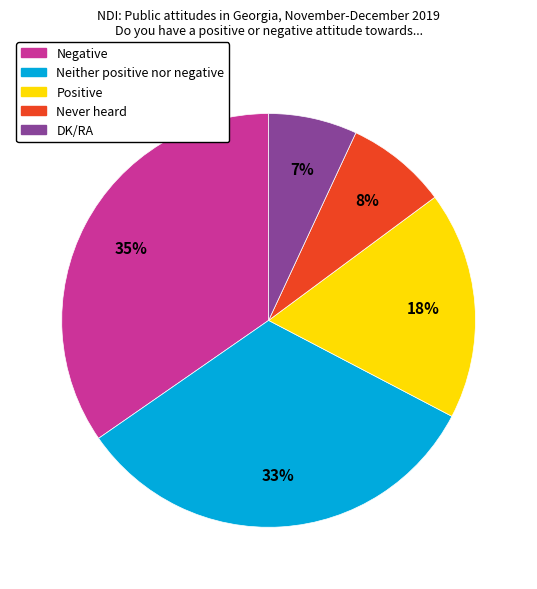

The Never heard slice represents 1% of the pie. True or false?

False